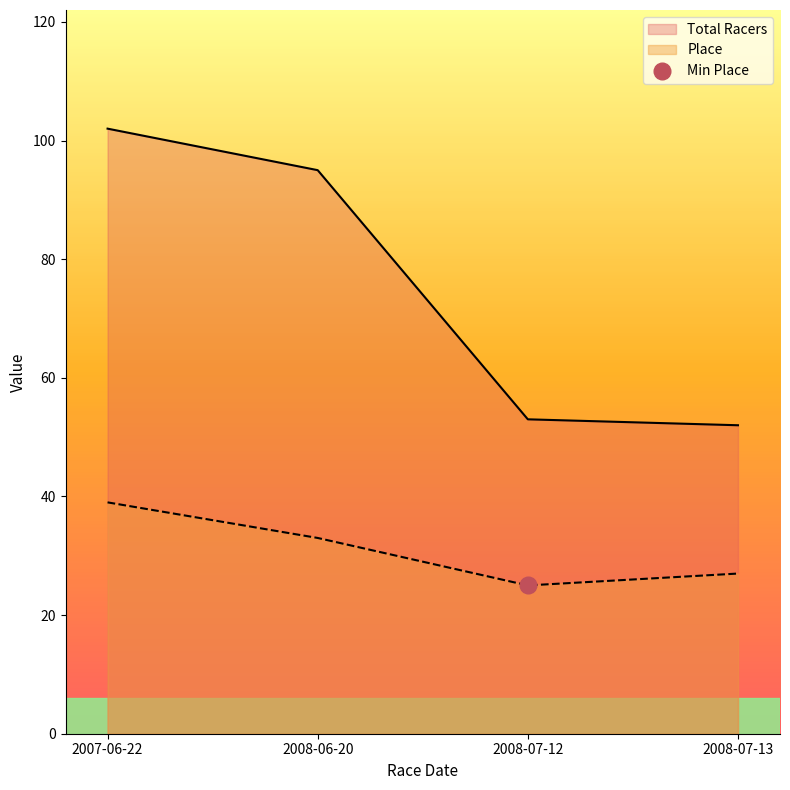

At which category is the sum across all series the highest?

2007-06-22